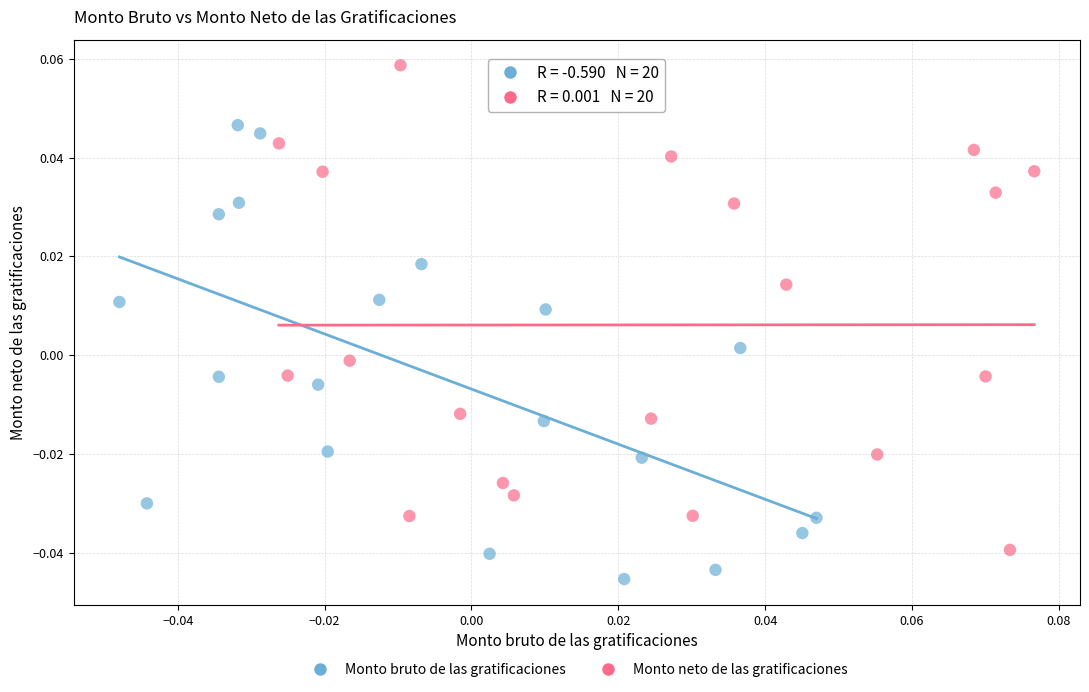

Which series contains the highest Y value?

Monto neto de las gratificaciones